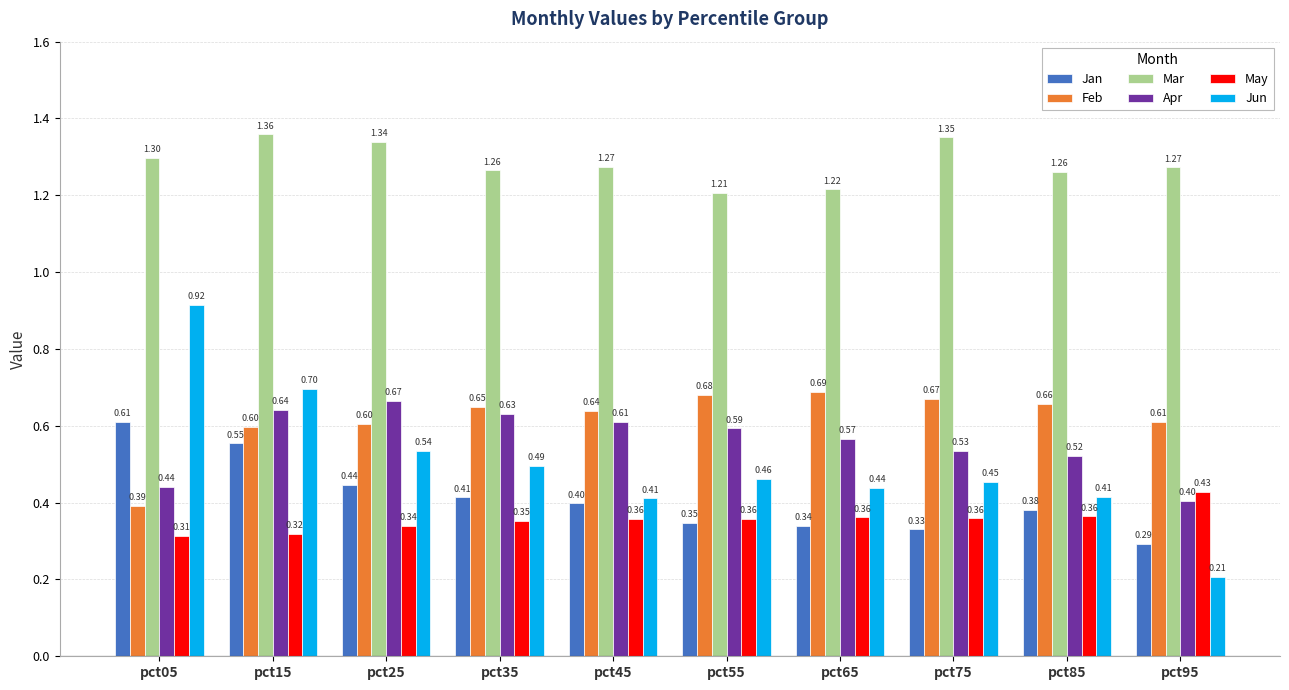

What is the sum of the Mar values at pct65 and pct85?

2.5